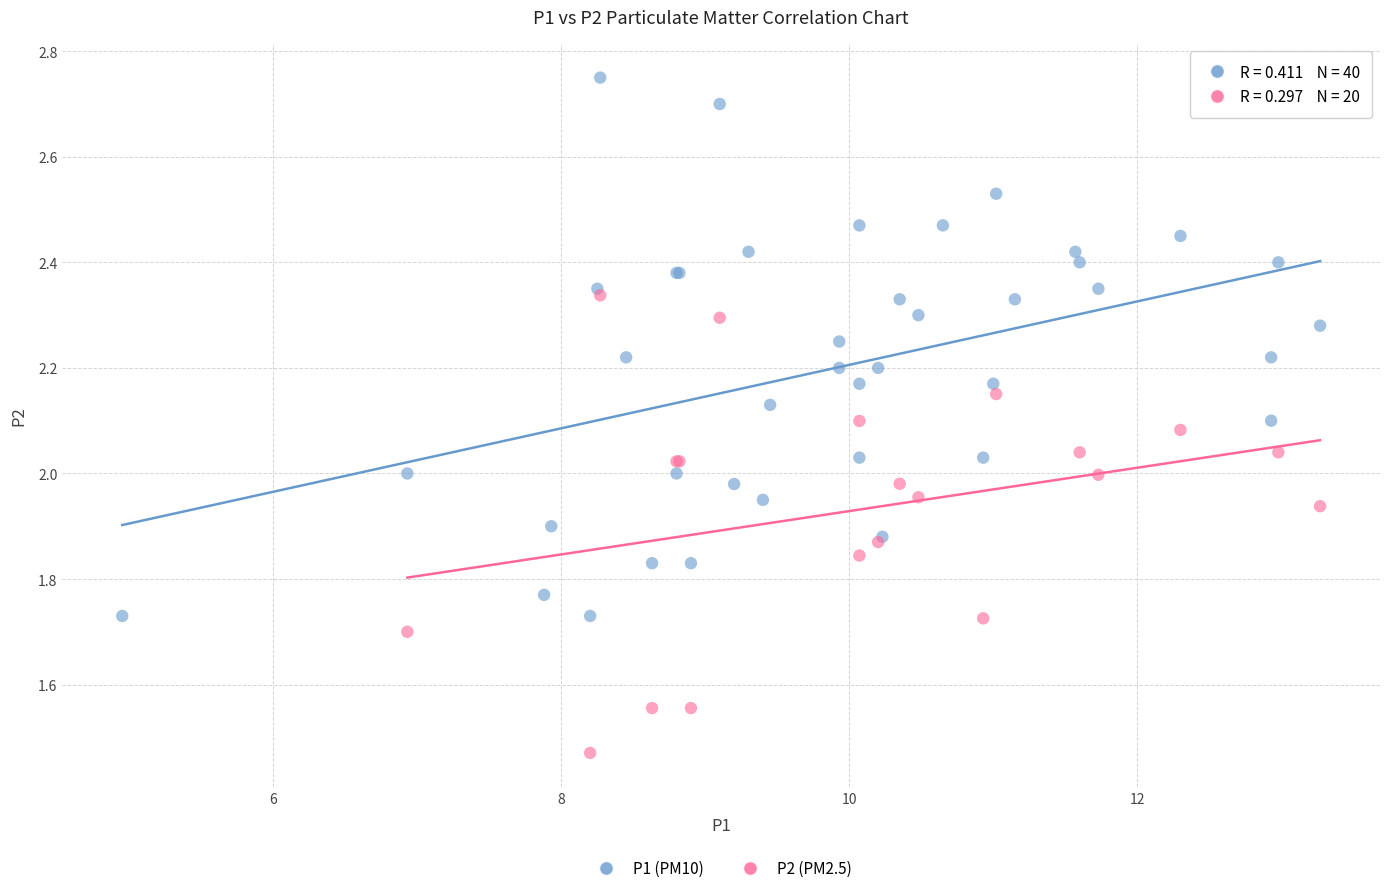

Which series has the largest Y range (max minus min)?

P1 (PM10)